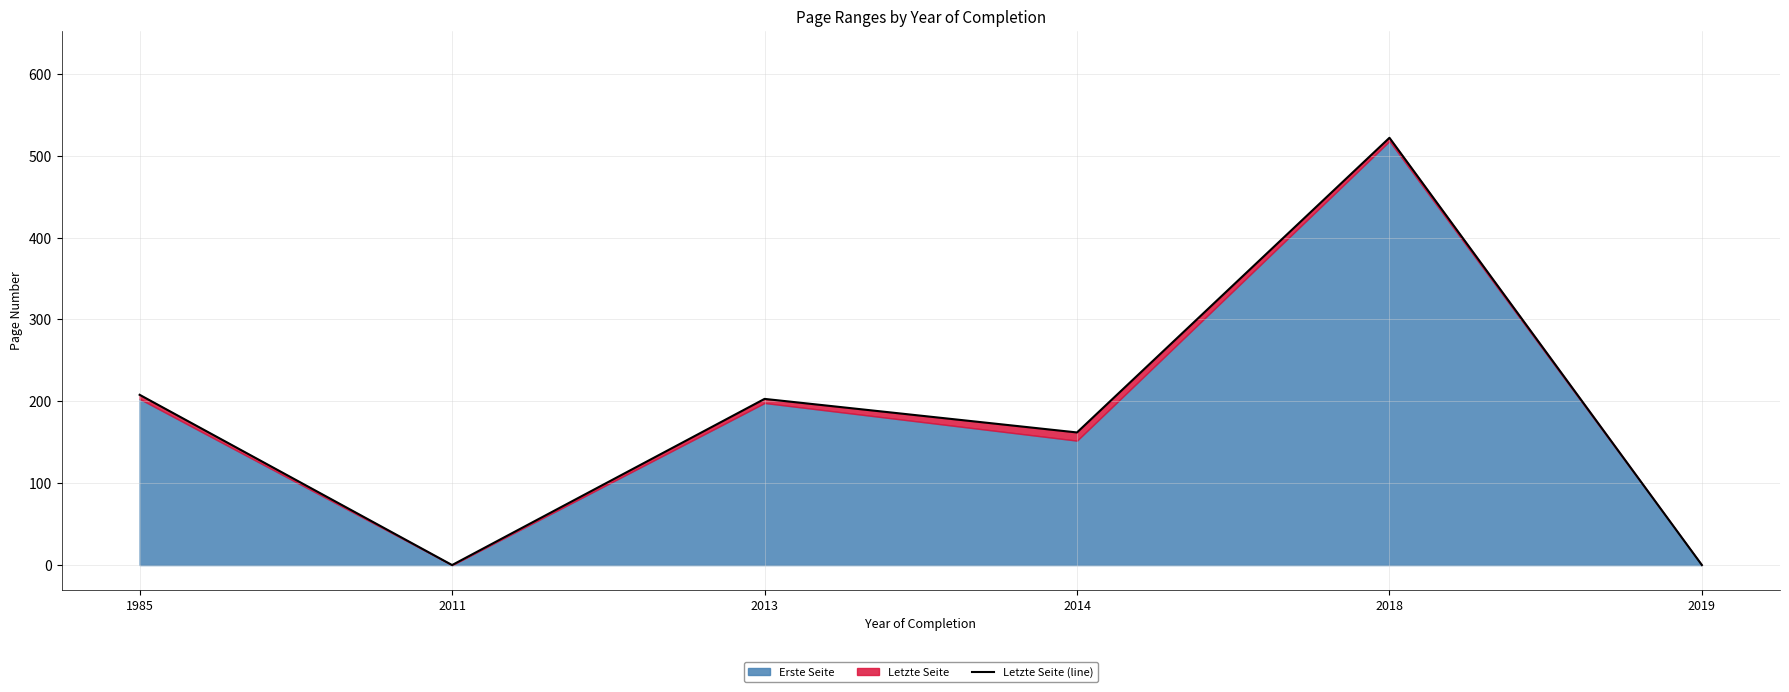

The value at 1985 is 208. True or false?

True